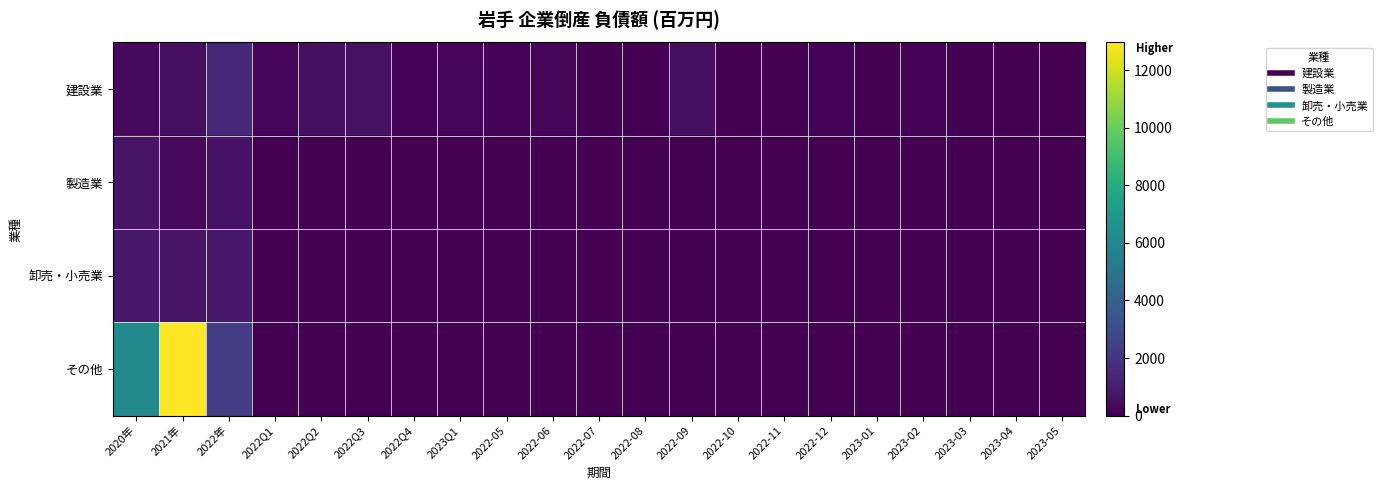

Reading right to left, extract all data points from this chart.

建設業: 2023-05=0	2023-04=0	2023-03=53	2023-02=127	2023-01=0	2022-12=105	2022-11=0	2022-10=0	2022-09=490	2022-08=14	2022-07=85	2022-06=220	2022-05=132	2023Q1=180	2022Q4=105	2022Q3=589	2022Q2=556	2022Q1=200	2022年=1450	2021年=481	2020年=326
製造業: 2023-05=0	2023-04=0	2023-03=0	2023-02=0	2023-01=0	2022-12=0	2022-11=0	2022-10=0	2022-09=0	2022-08=0	2022-07=0	2022-06=0	2022-05=0	2023Q1=0	2022Q4=0	2022Q3=0	2022Q2=0	2022Q1=0	2022年=643	2021年=287	2020年=688
卸売・小売業: 2023-05=0	2023-04=0	2023-03=0	2023-02=0	2023-01=0	2022-12=0	2022-11=0	2022-10=0	2022-09=0	2022-08=0	2022-07=0	2022-06=0	2022-05=0	2023Q1=0	2022Q4=0	2022Q3=0	2022Q2=0	2022Q1=0	2022年=885	2021年=669	2020年=891
その他: 2023-05=0	2023-04=0	2023-03=0	2023-02=0	2023-01=0	2022-12=0	2022-11=0	2022-10=0	2022-09=0	2022-08=0	2022-07=0	2022-06=0	2022-05=0	2023Q1=0	2022Q4=0	2022Q3=0	2022Q2=0	2022Q1=0	2022年=2332	2021年=12967	2020年=6222